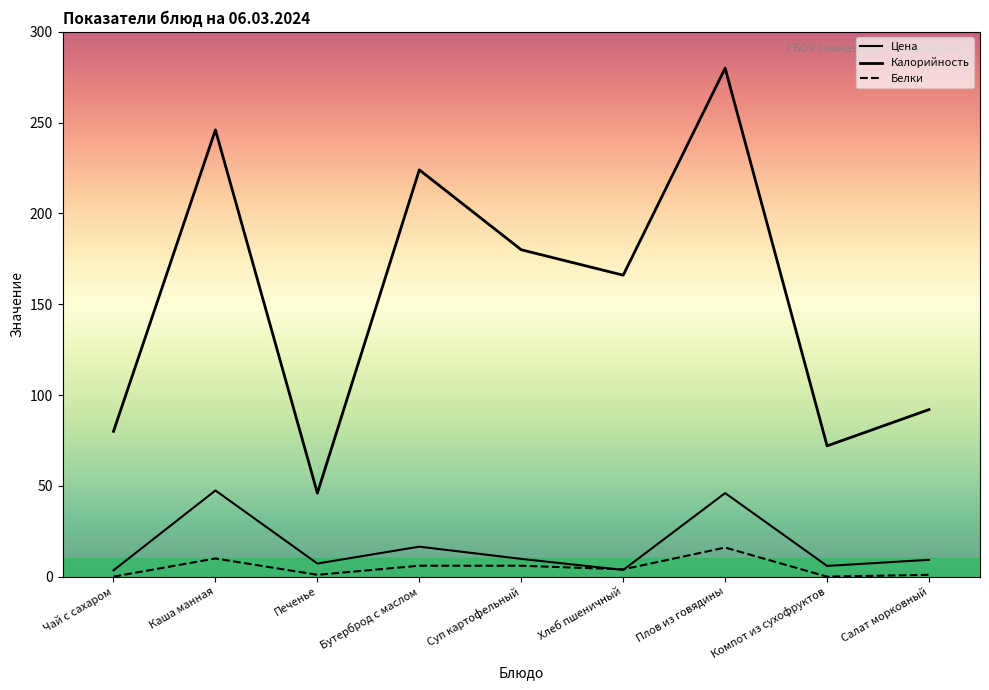

Is this an area chart (filled region under the line)?

No